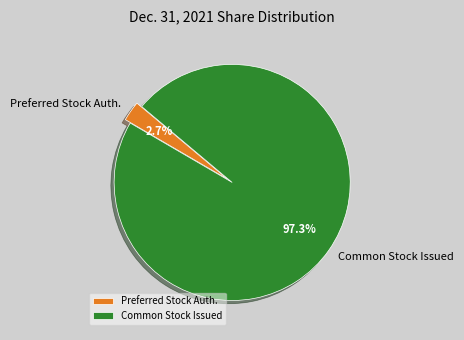

Is there any slice that represents more than half of the pie?

Yes